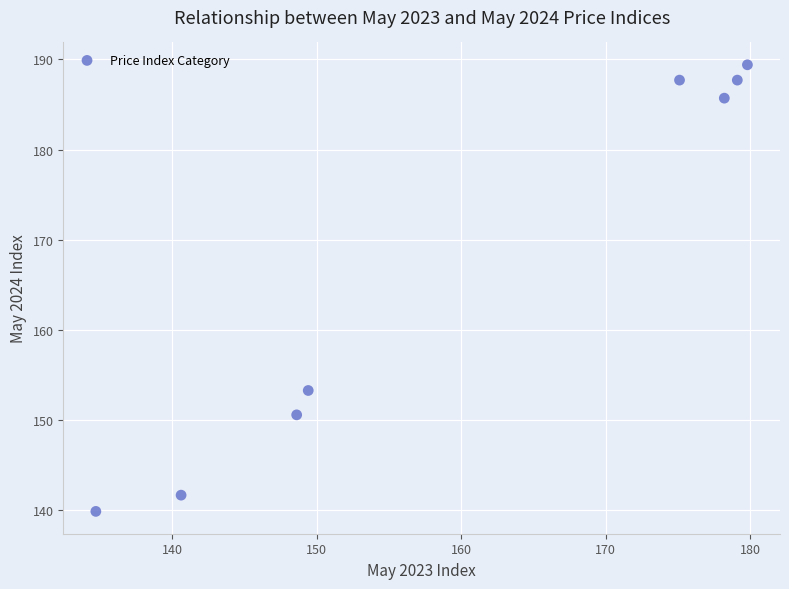

What is the average X value?

160.7